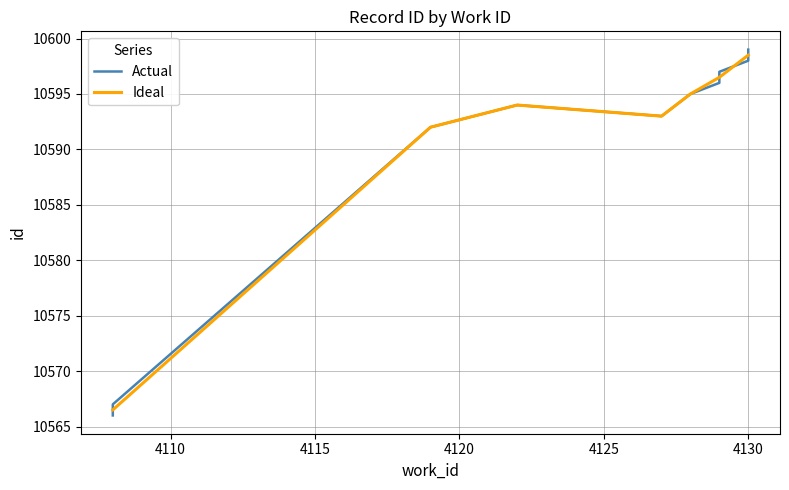

At which label is the value closest to 10582?

4119